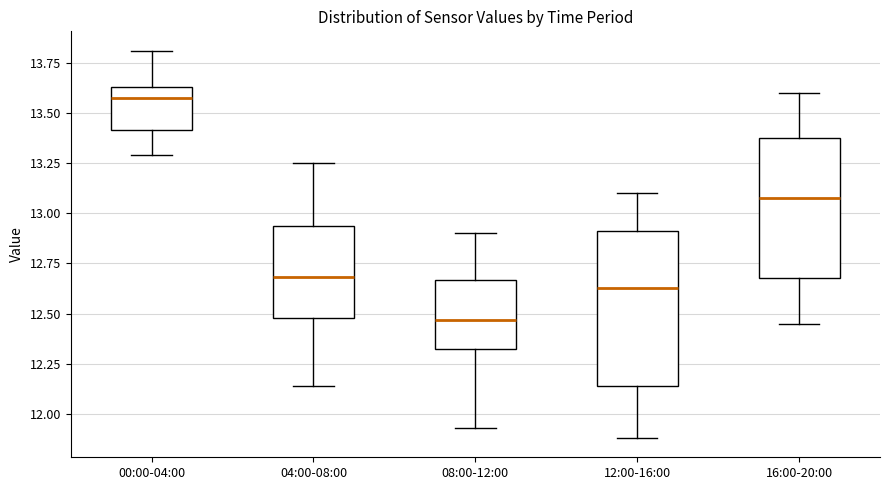

Comparing the boxes themselves (not the whiskers), which one is the tallest?

12:00-16:00